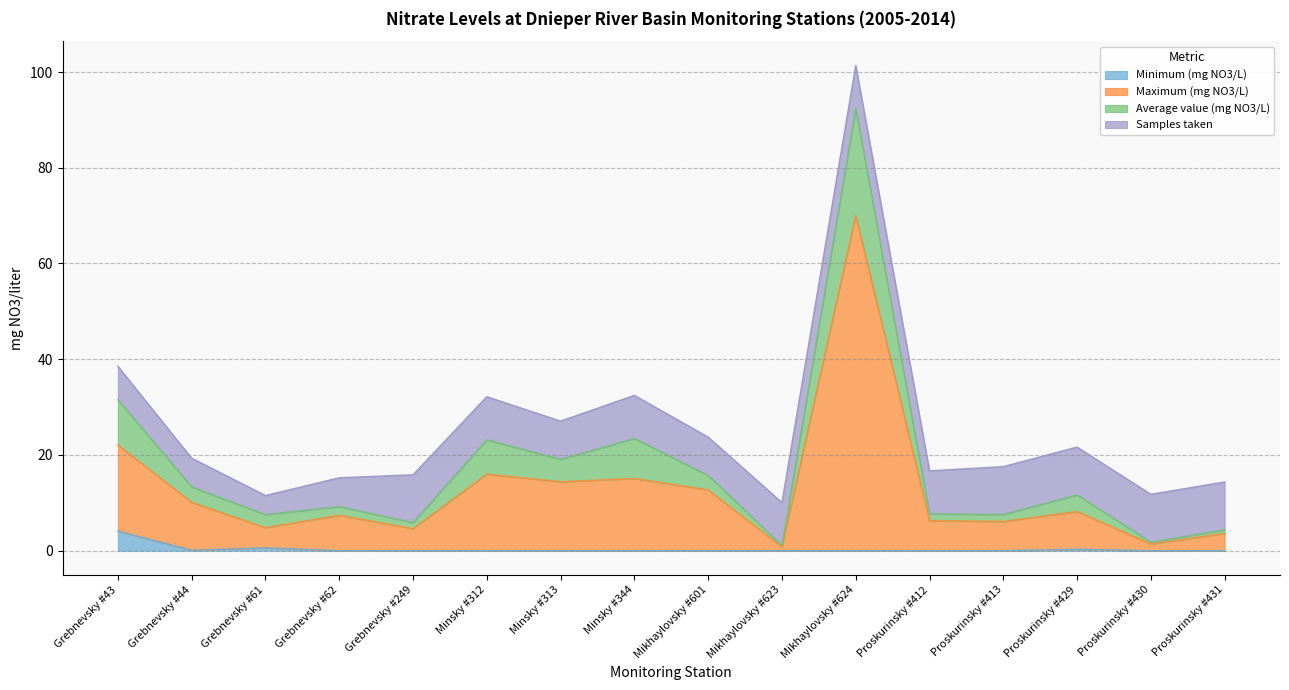

True or false: Minimum (mg NO3/L) has a value of 0.0 at Grebnevsky #62.

True